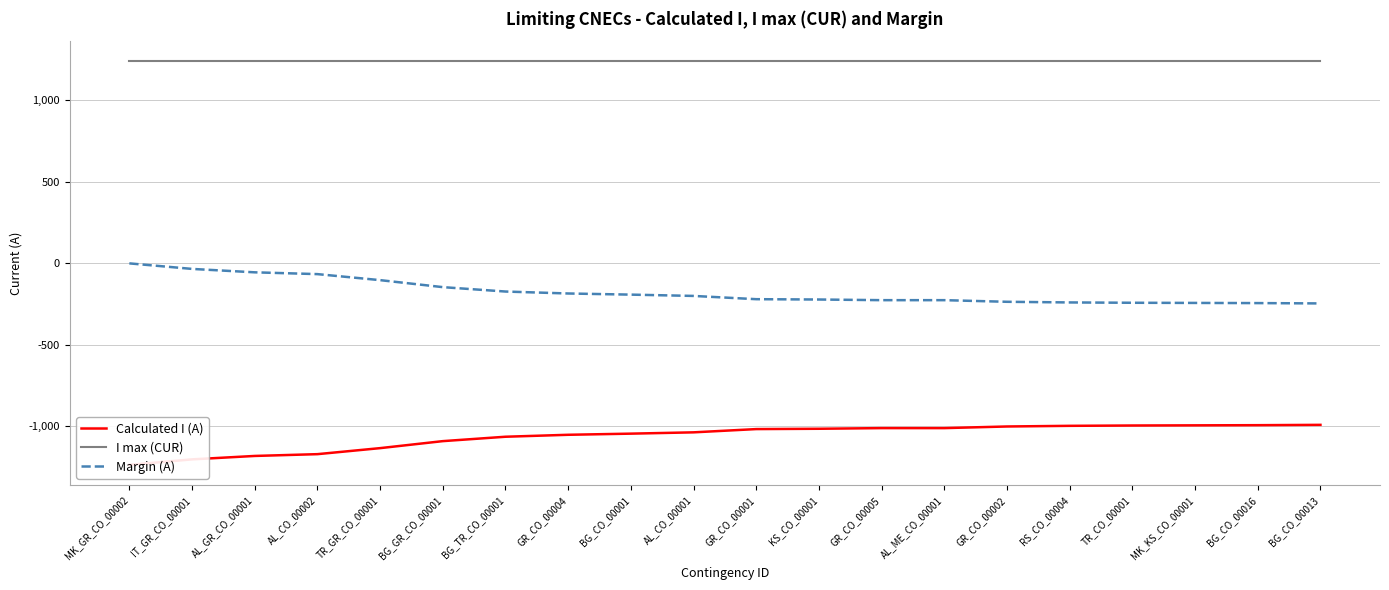

Rank the categories by I max (CUR) value from highest to lowest.

MK_GR_CO_00002, IT_GR_CO_00001, AL_GR_CO_00001, AL_CO_00002, TR_GR_CO_00001, BG_GR_CO_00001, BG_TR_CO_00001, GR_CO_00004, BG_CO_00001, AL_CO_00001, GR_CO_00001, KS_CO_00001, GR_CO_00005, AL_ME_CO_00001, GR_CO_00002, RS_CO_00004, TR_CO_00001, MK_KS_CO_00001, BG_CO_00016, BG_CO_00013